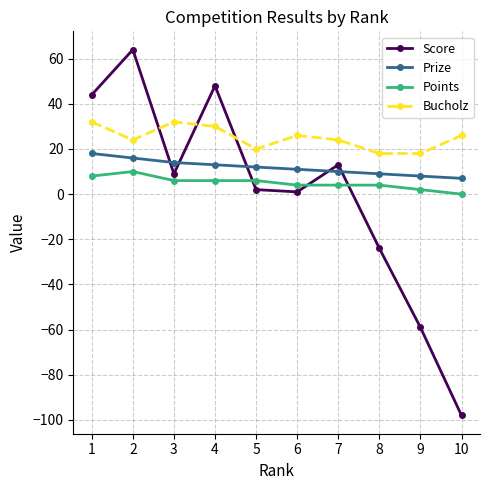

What is the difference between the highest and lowest values at 10?

124